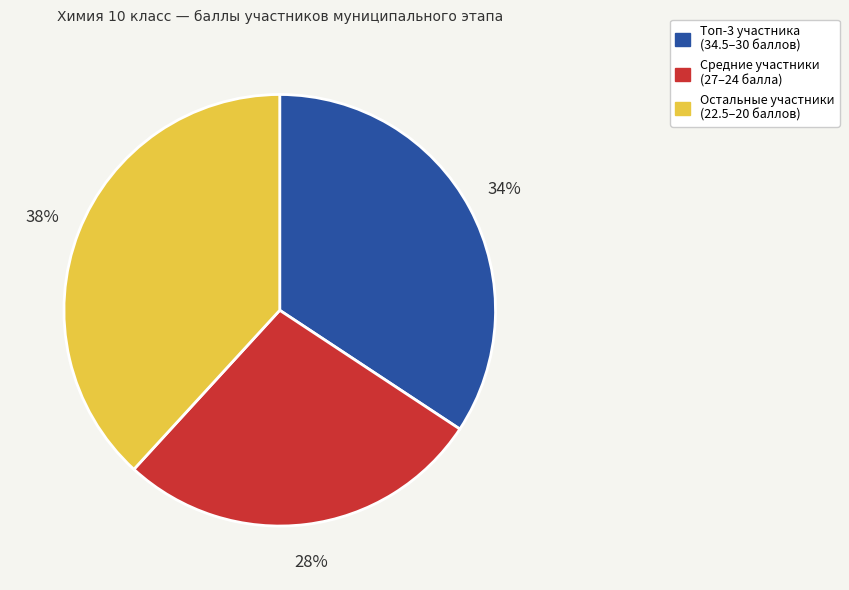

Does any single category account for the majority?

No